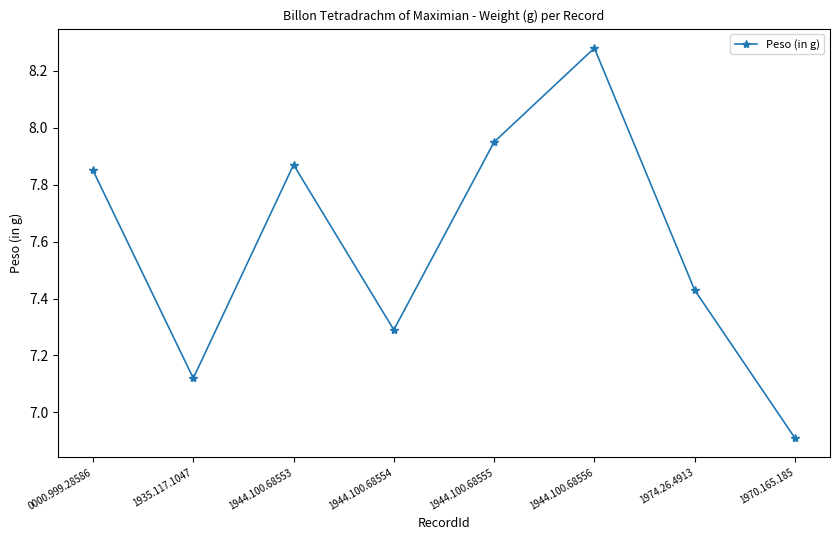

Rank the categories by value from highest to lowest.

1944.100.68556, 1944.100.68555, 1944.100.68553, 0000.999.28586, 1974.26.4913, 1944.100.68554, 1935.117.1047, 1970.165.185